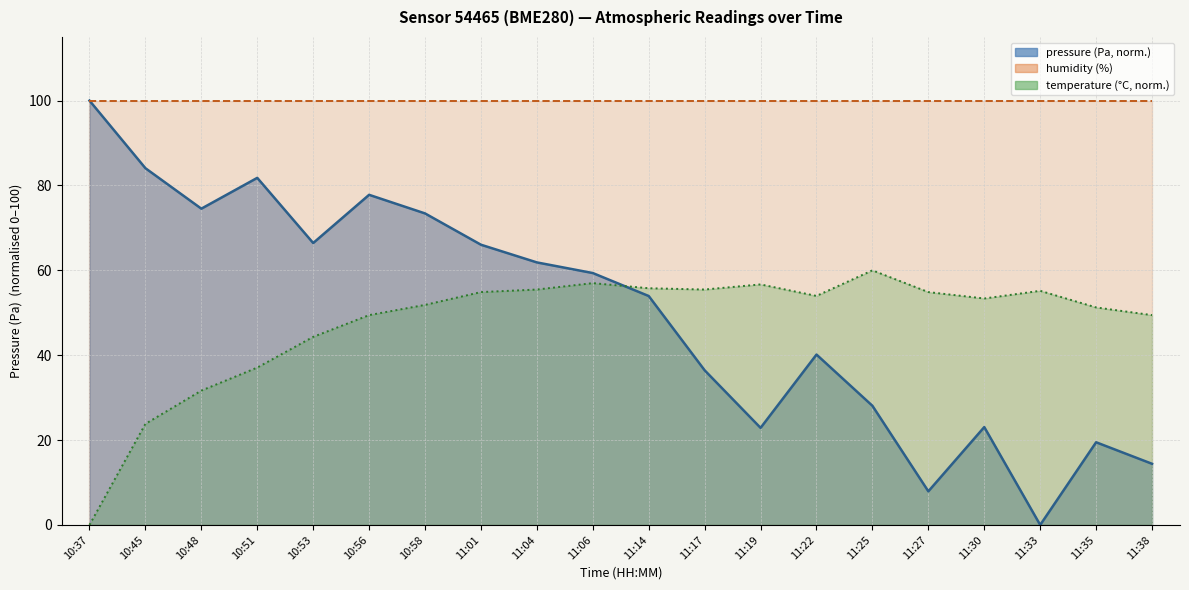

How many interior local peaks does the temperature series have?

4